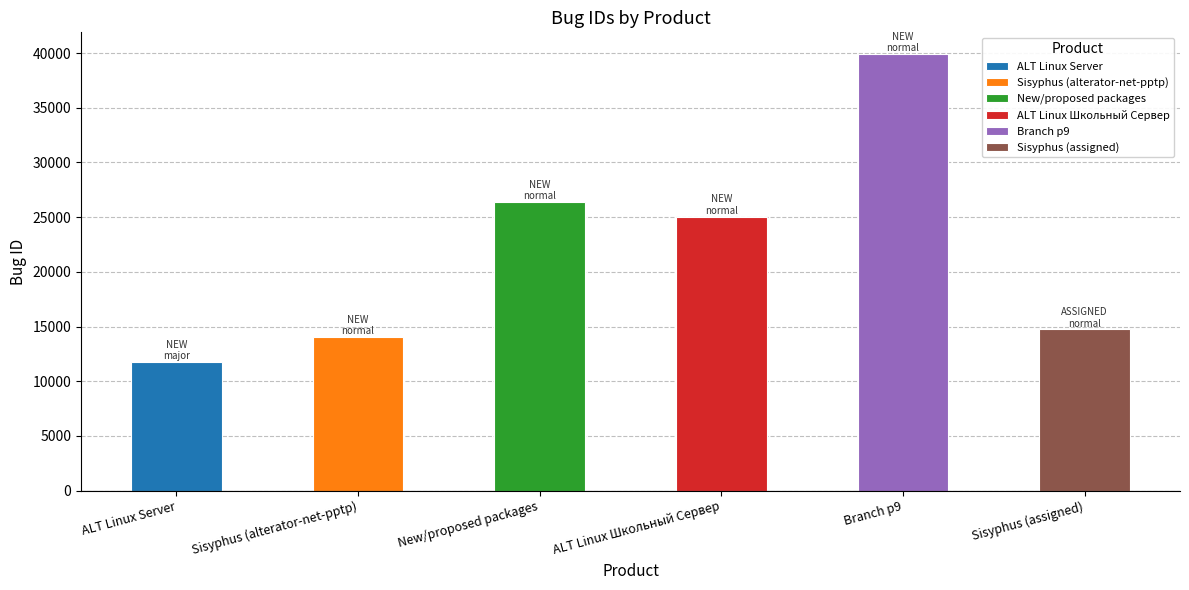

Approximately how many times larger is the value at ALT Linux Server compared to Branch p9?

0.3